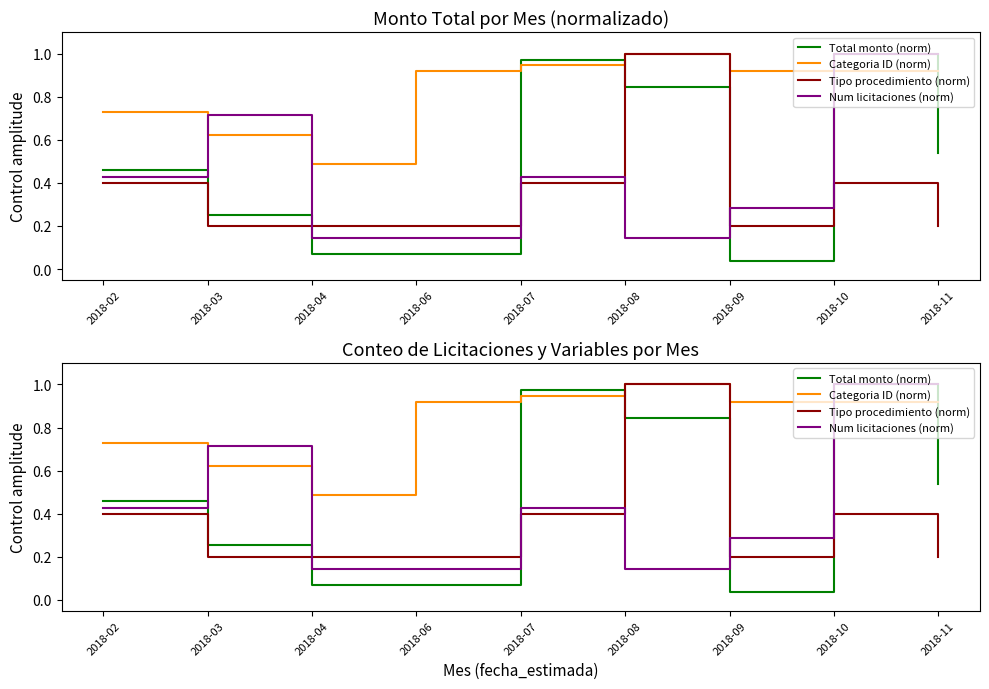

Rank the series at 2018-11 from lowest to highest value.

Tipo procedimiento (norm), Total monto (norm), Categoria ID (norm), Num licitaciones (norm)